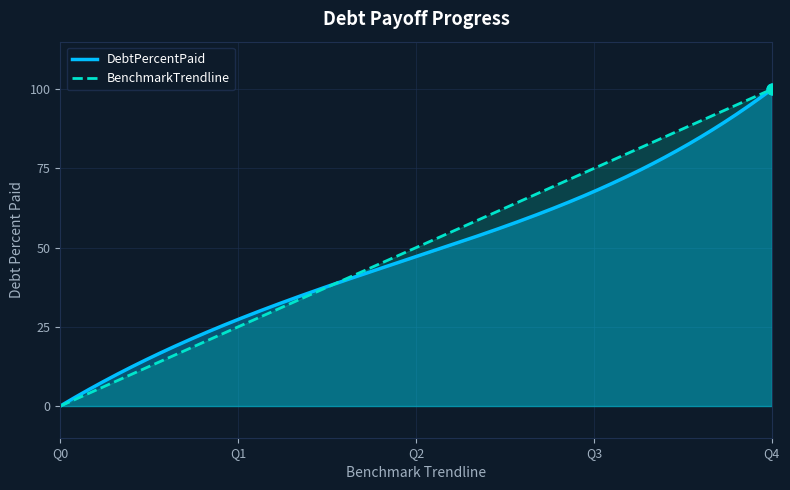

Which series has the widest spread of Y values?

DebtPercentPaid